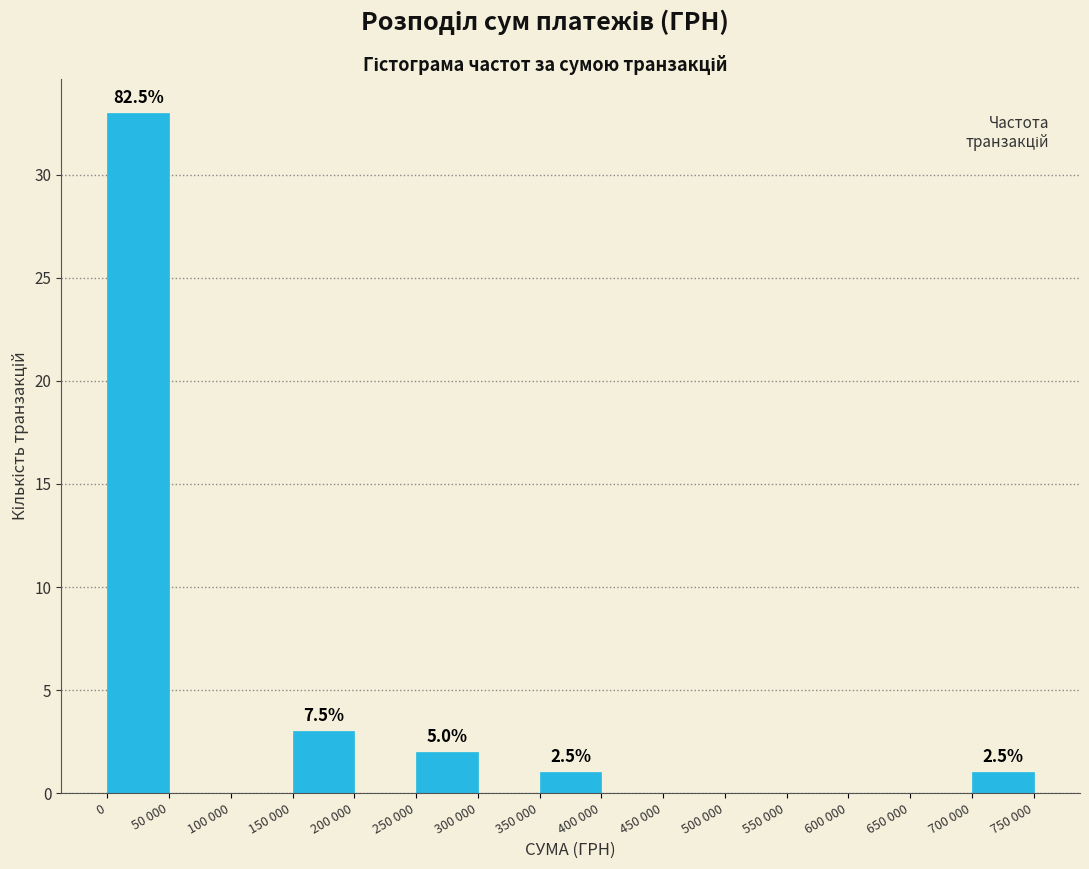

Reading left to right, list all the values displayed in this chart.

0=33	50 000=0	100 000=0	150 000=3	200 000=0	250 000=2	300 000=0	350 000=1	400 000=0	450 000=0	500 000=0	550 000=0	600 000=0	650 000=0	700 000=1